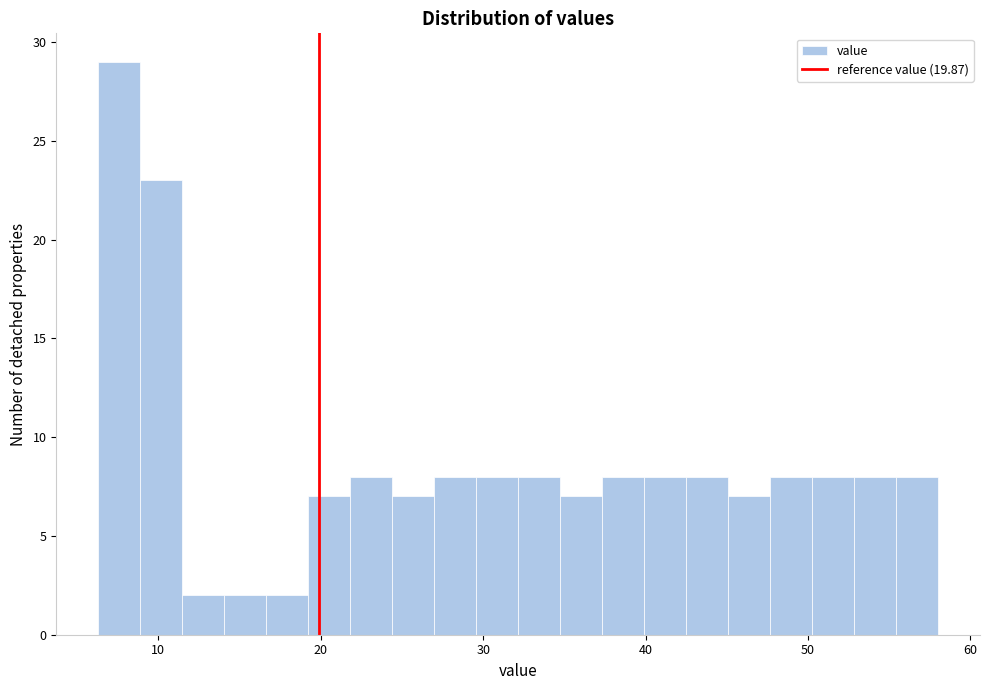

Read against the x-axis, roughly where is the centre of the tallest bar?

8